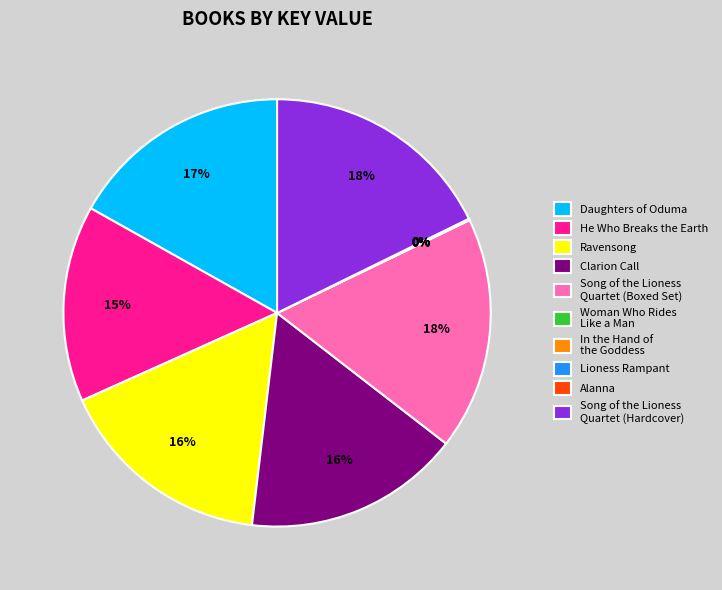

The Song of the Lioness Quartet (Boxed Set) slice represents 18% of the pie. True or false?

True